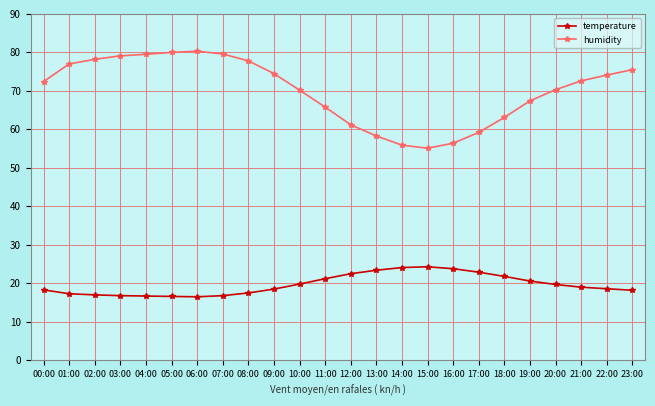

True or false: temperature and humidity intersect in this chart.

False